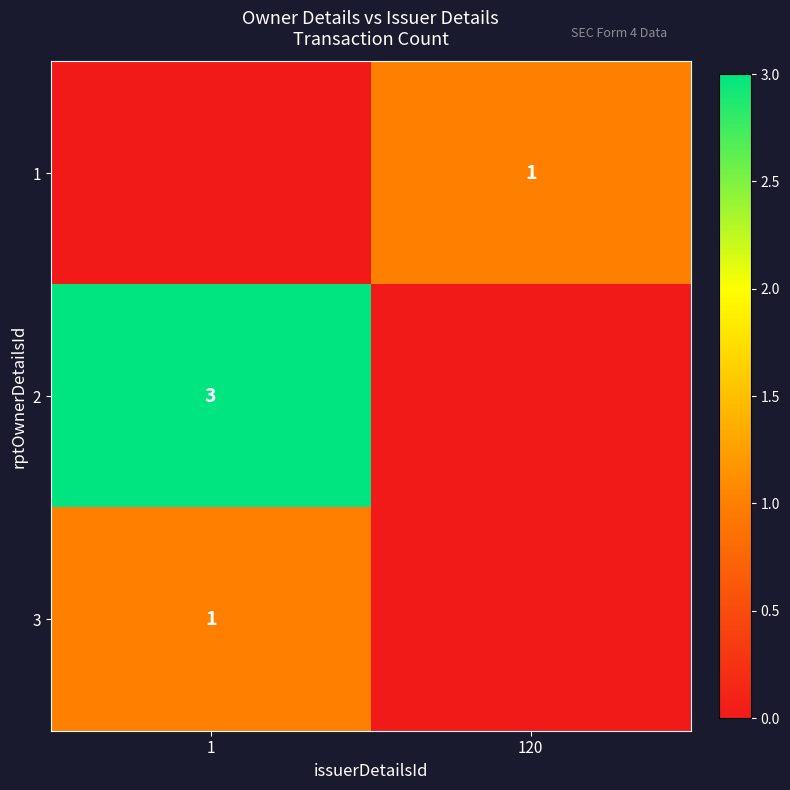

True or false: 2 has a value of 3 at 1.

True